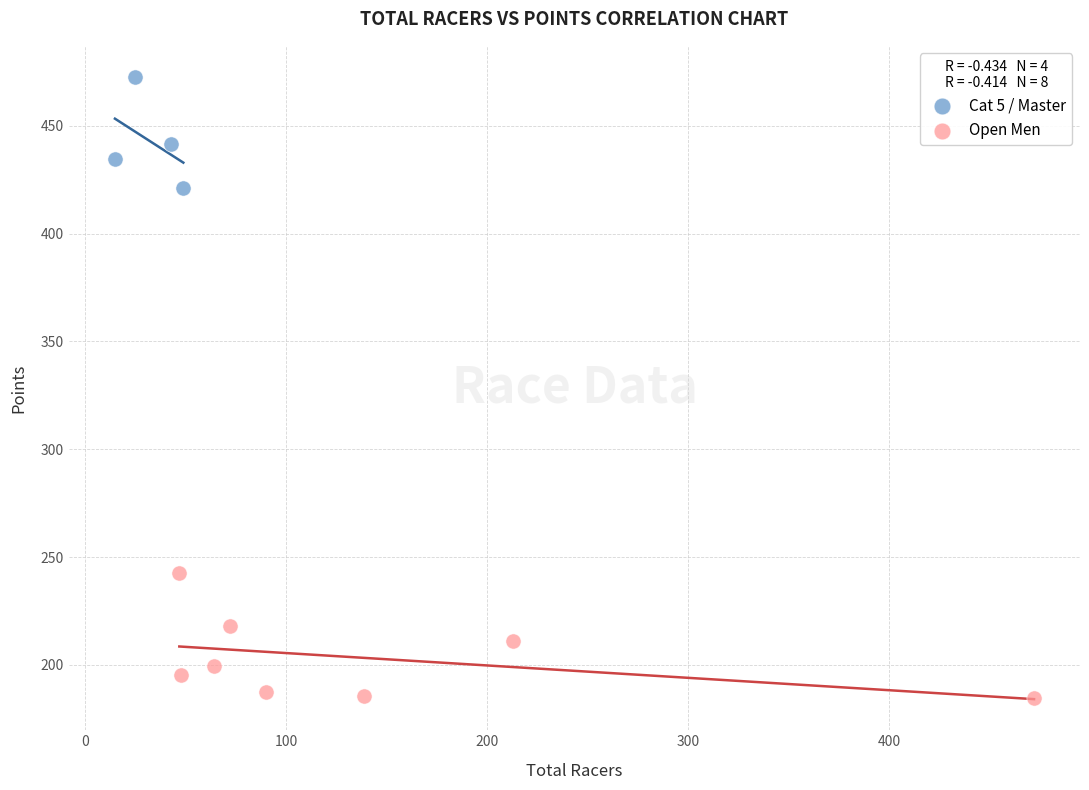

Which series contains the lowest Y value?

Open Men